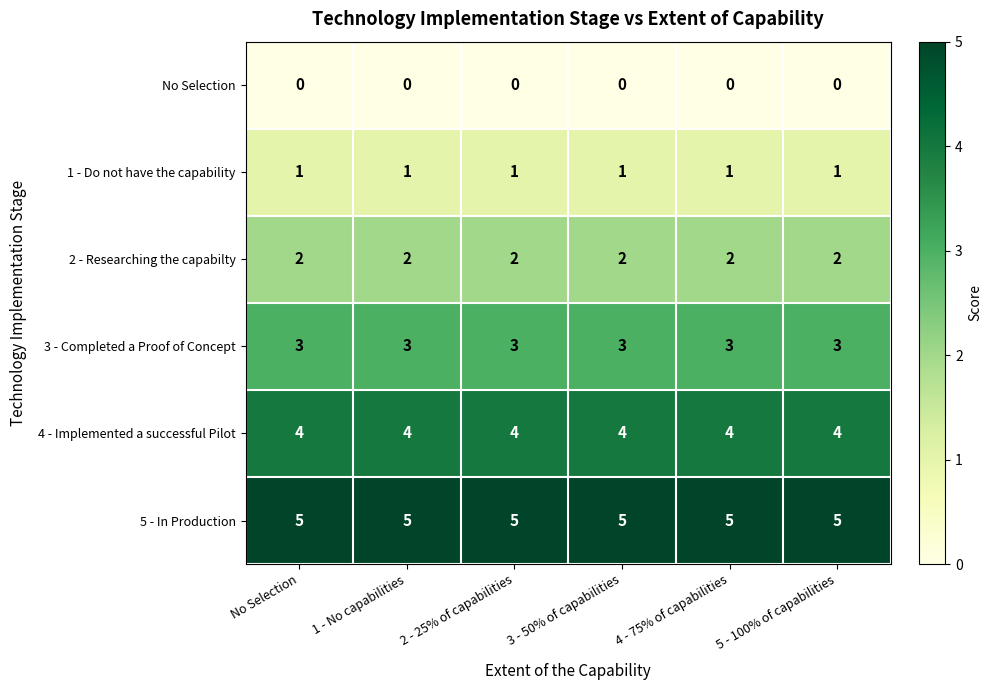

List the series in order of their overall mean, highest first.

5 - In Production, 4 - Implemented a successful Pilot, 3 - Completed a Proof of Concept, 2 - Researching the capabilty, 1 - Do not have the capability, No Selection